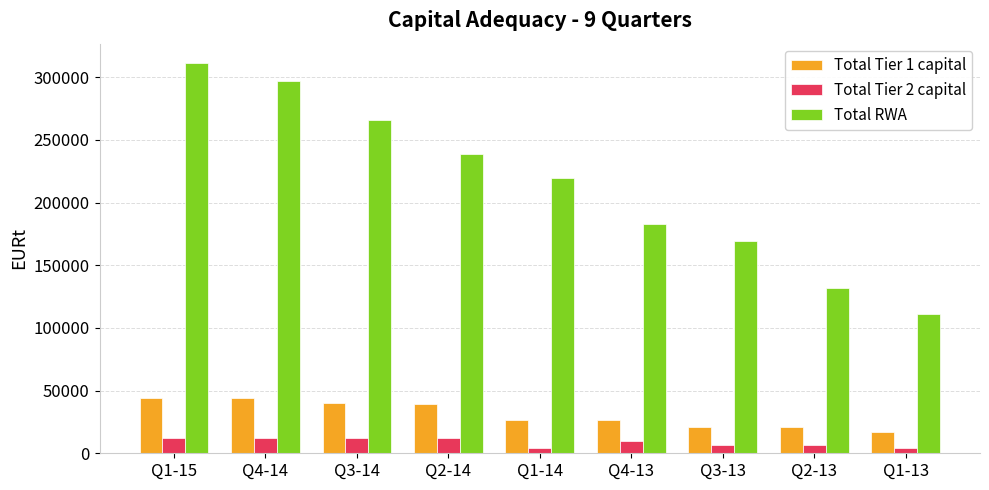

How many distinct data groups are displayed?

3